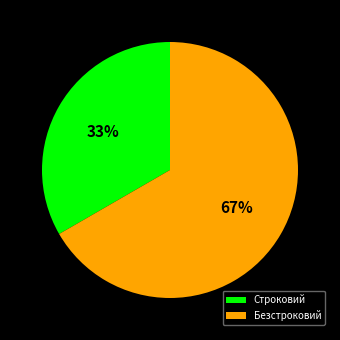

What is the smallest slice in the pie chart?

Строковий